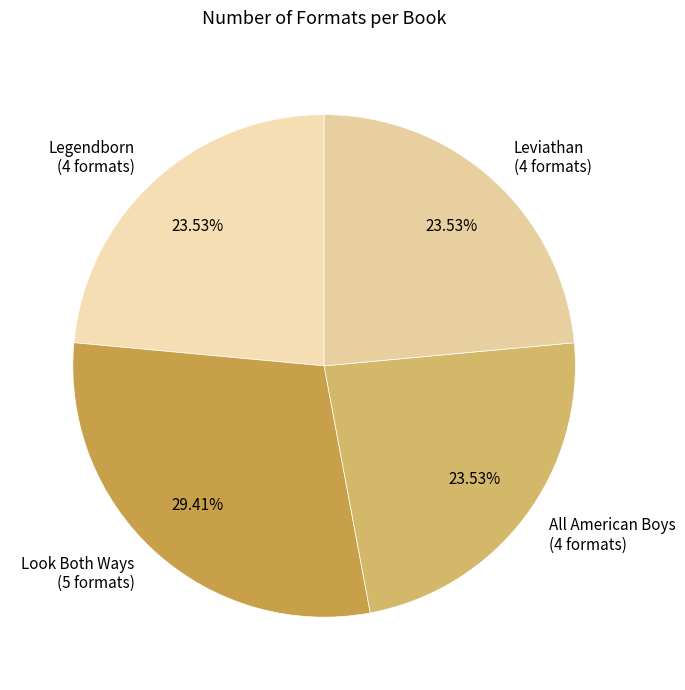

To the nearest percent, what is the average slice percentage?

25%